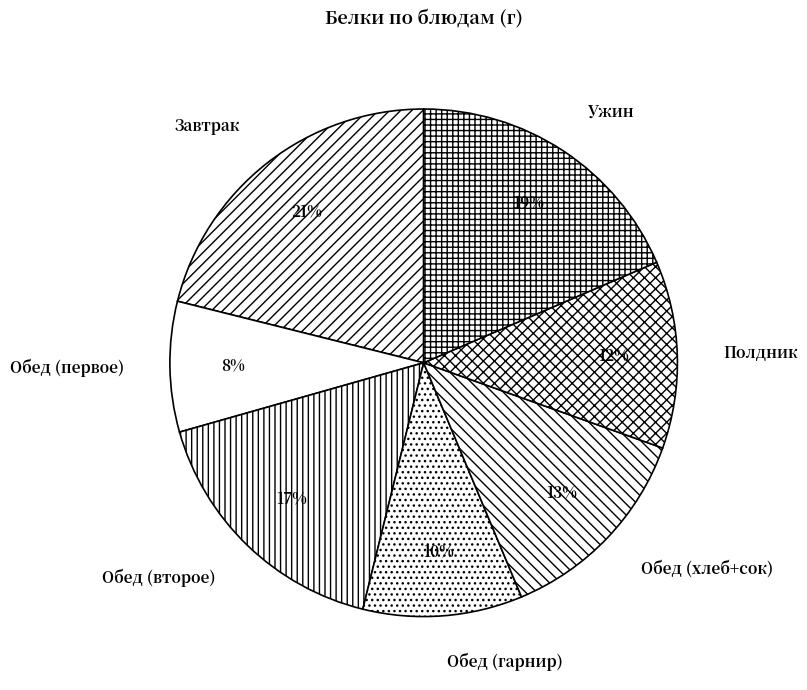

How many segments does this pie chart have?

7